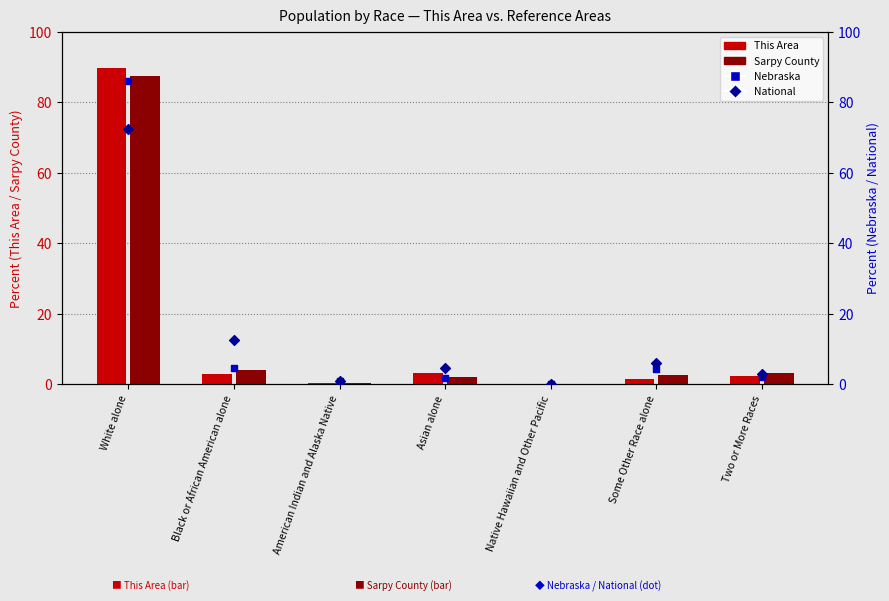

What are all the series names shown in the legend?

This Area, Sarpy County, Nebraska, National